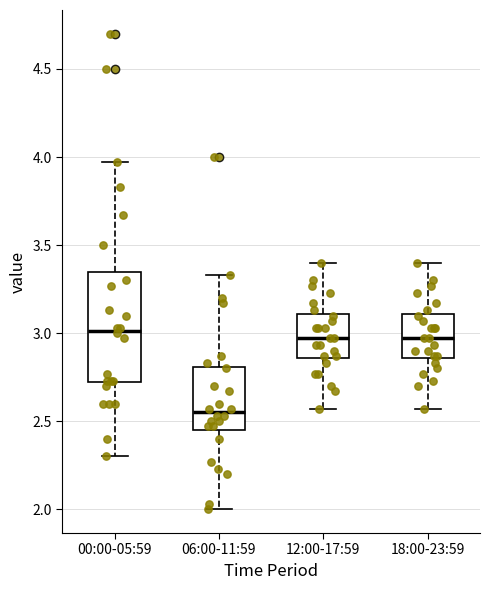

Where does the upper whisker of the box for 00:00-05:59 end on the y-axis? The values are not printed on the chart, so give them approximately, as read against the axis.

3.95